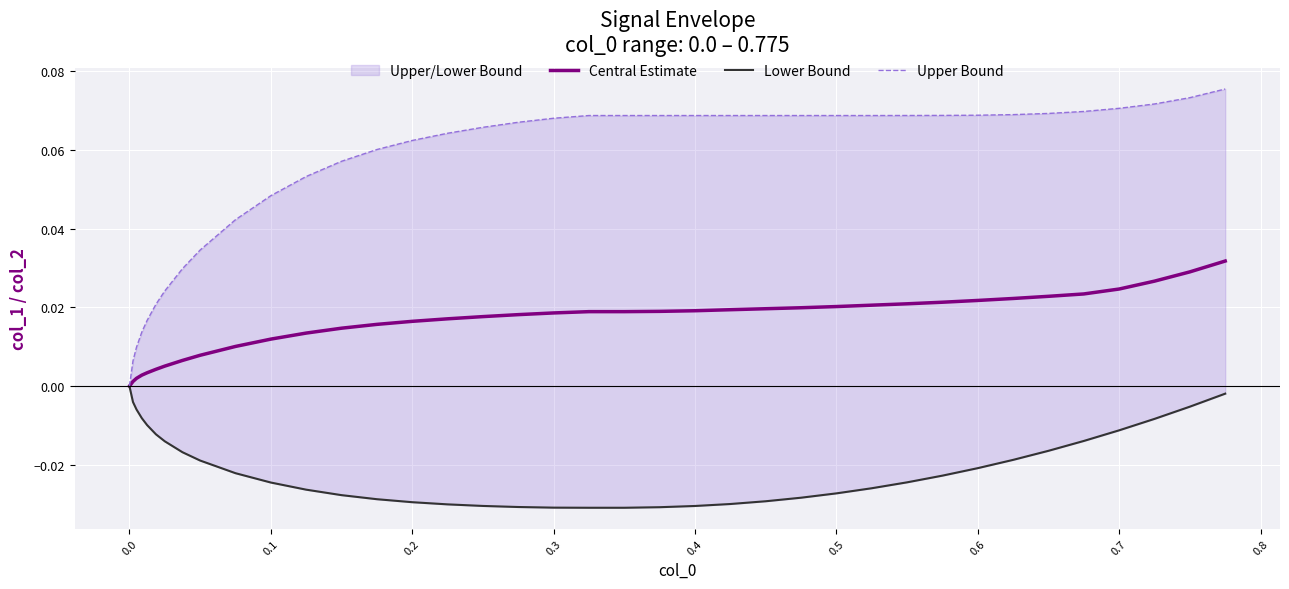

True or false: Central Estimate has a value of 0.0 at 28.

False